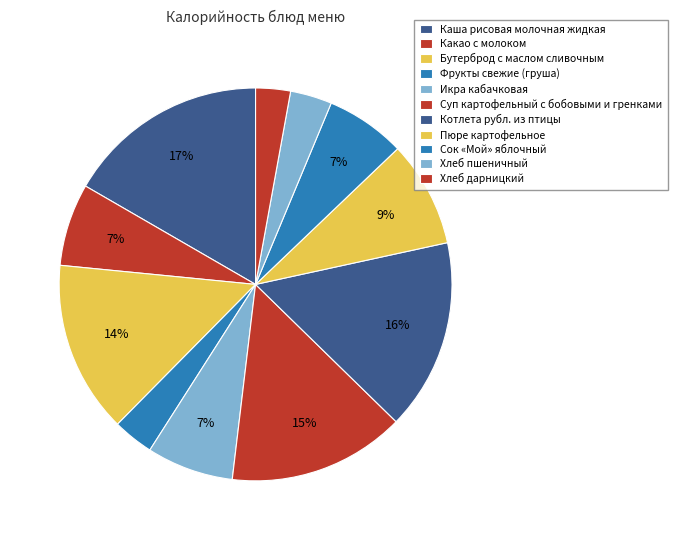

To the nearest percent, what is the difference between the largest and smallest slice percentages?

14%